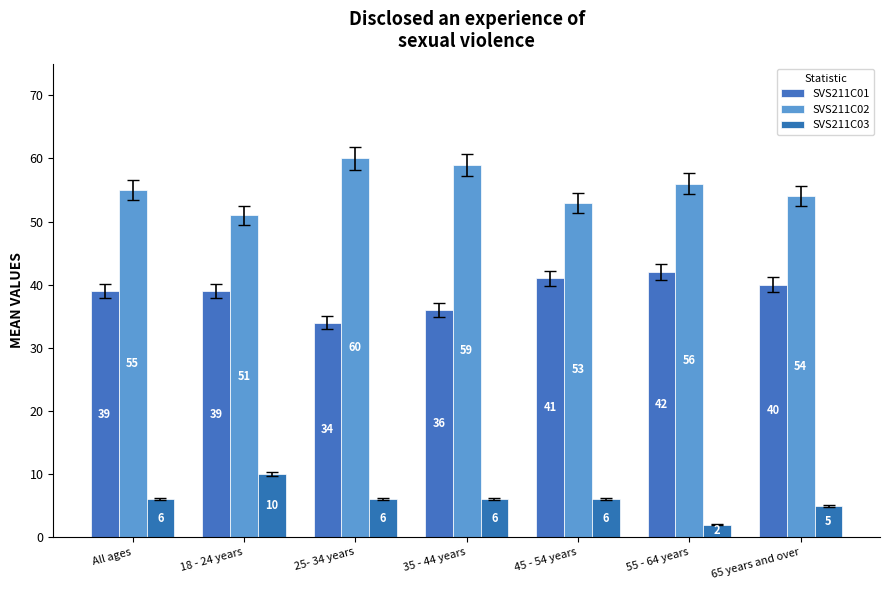

Between 18 - 24 years and 35 - 44 years, which series saw the biggest shift?

SVS211C02